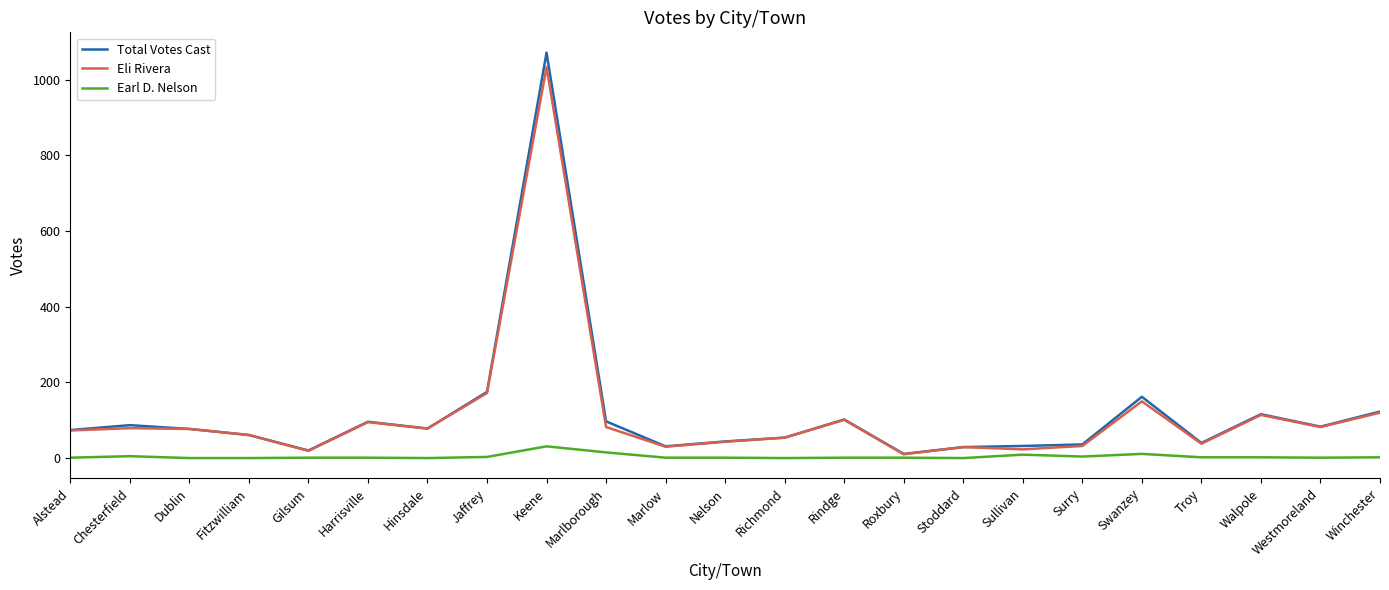

What is the total value across all series at Roxbury?

22